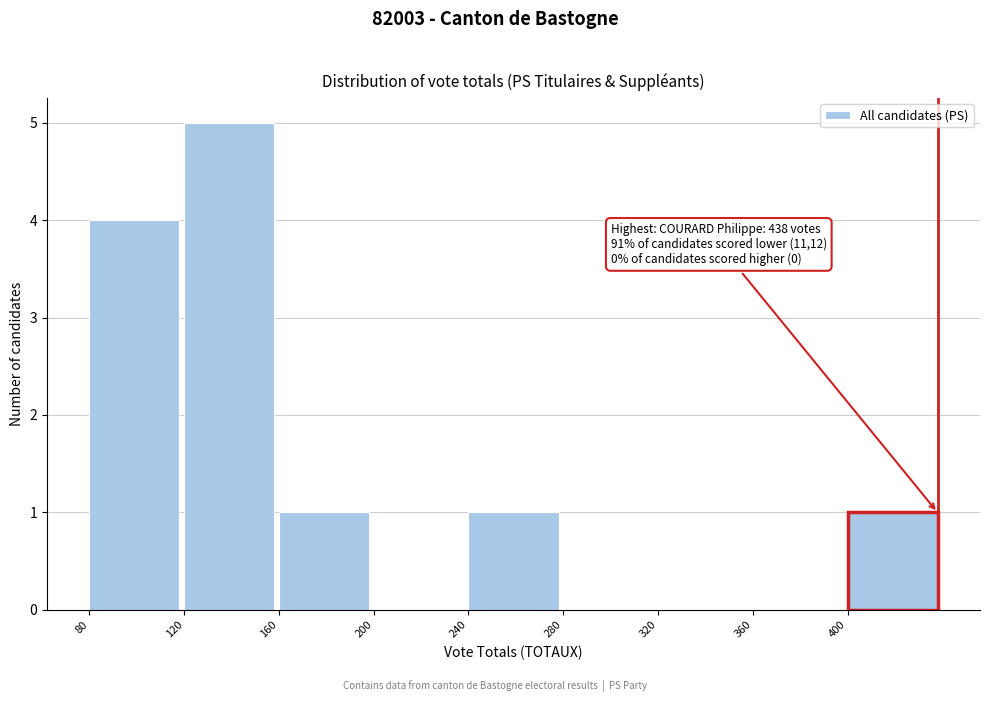

Which range on the x-axis has the tallest bar?

120 to 160